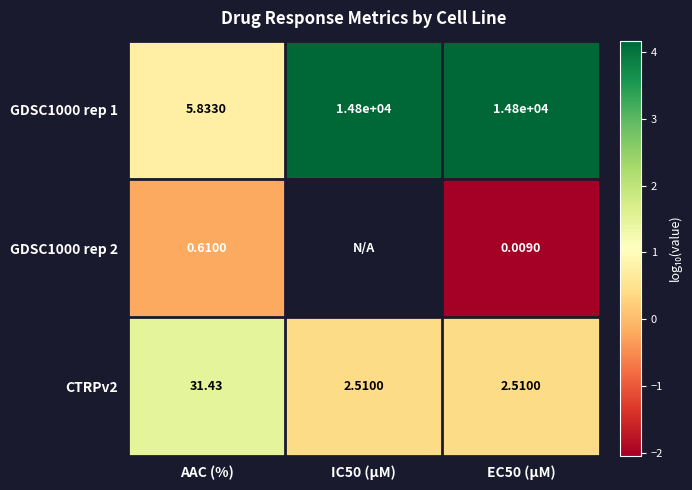

Where is GDSC1000 rep 1 nearest to the value 7402?

AAC (%)